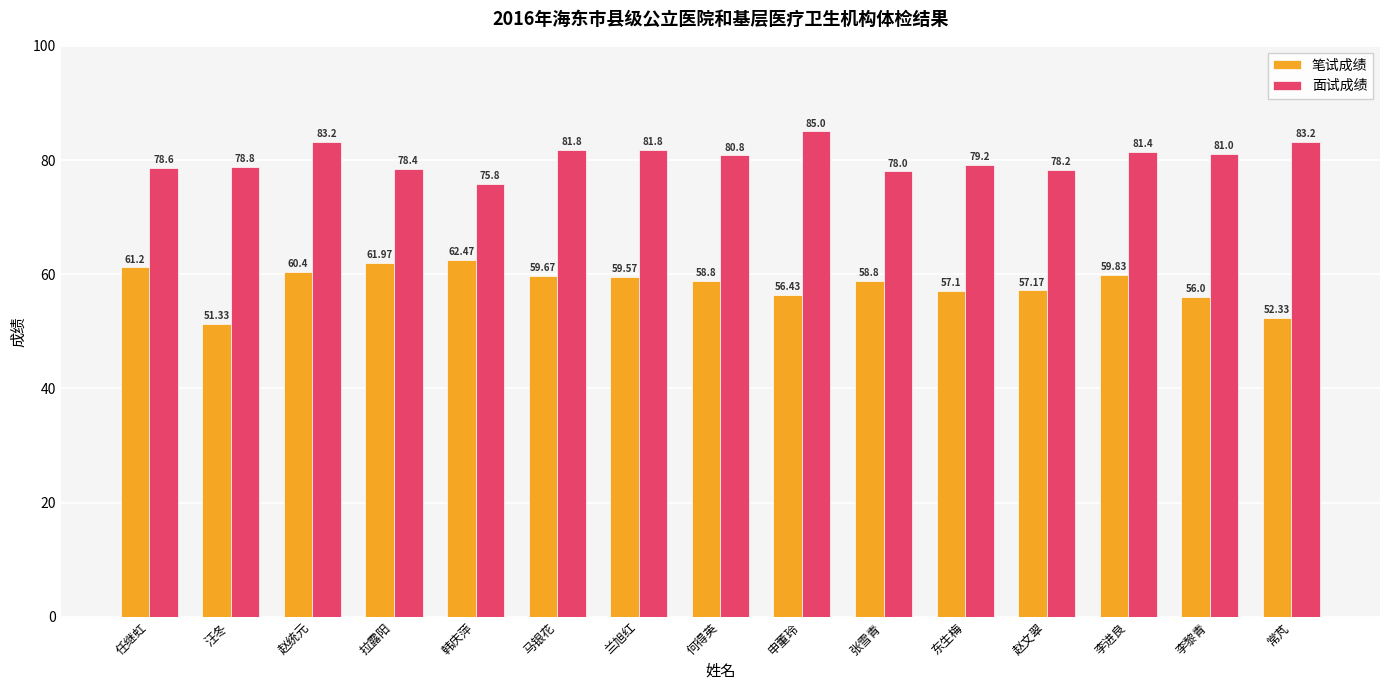

What is the difference between the maximum and minimum values in the 笔试成绩 series?

11.1